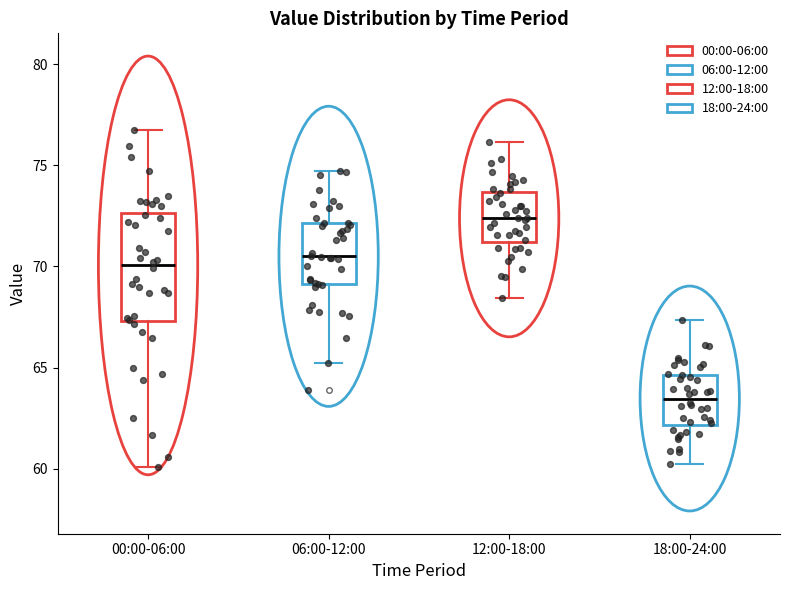

Which box is the tallest, from its lower edge to its upper edge?

00:00-06:00